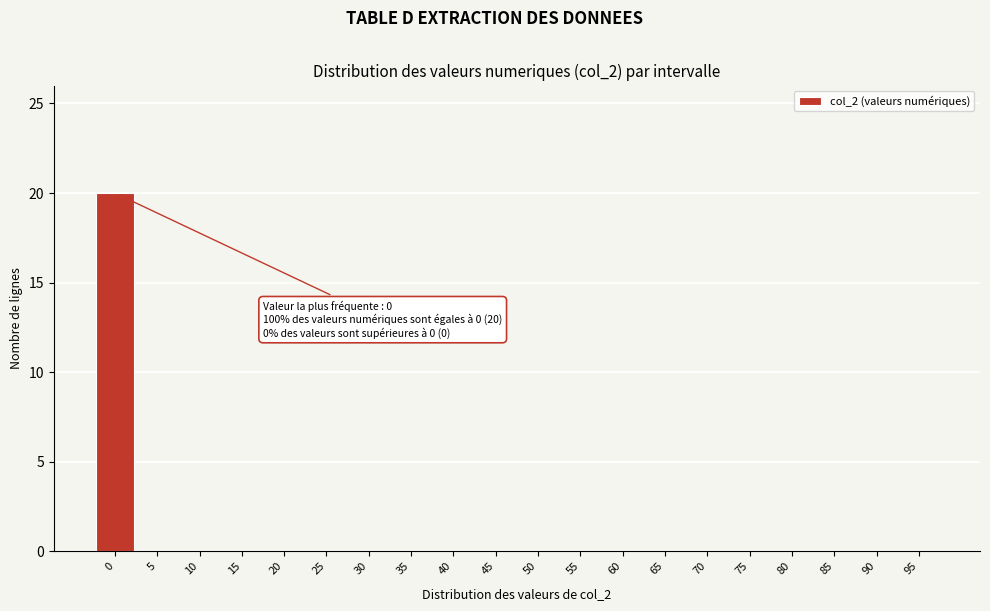

Reading left to right, what are all the values shown in this chart?

0=20	5=0	10=0	15=0	20=0	25=0	30=0	35=0	40=0	45=0	50=0	55=0	60=0	65=0	70=0	75=0	80=0	85=0	90=0	95=0